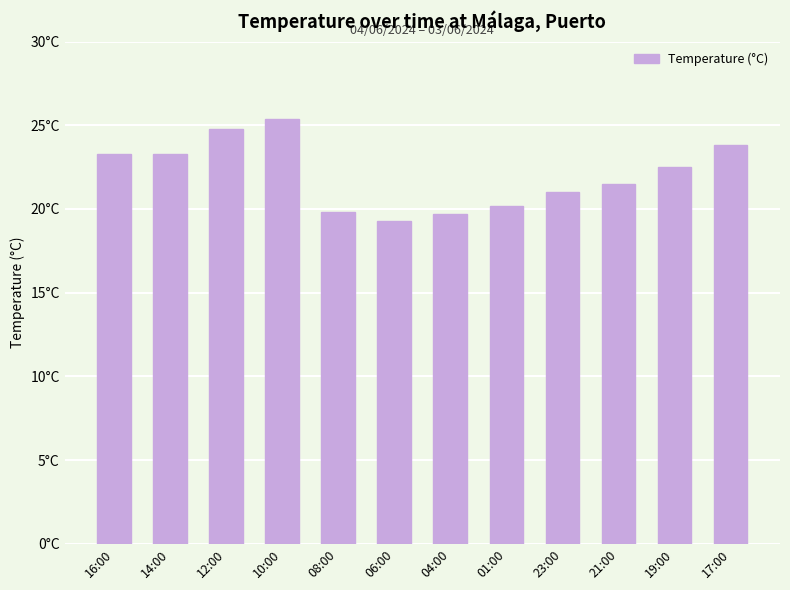

Are the bars horizontal?

No